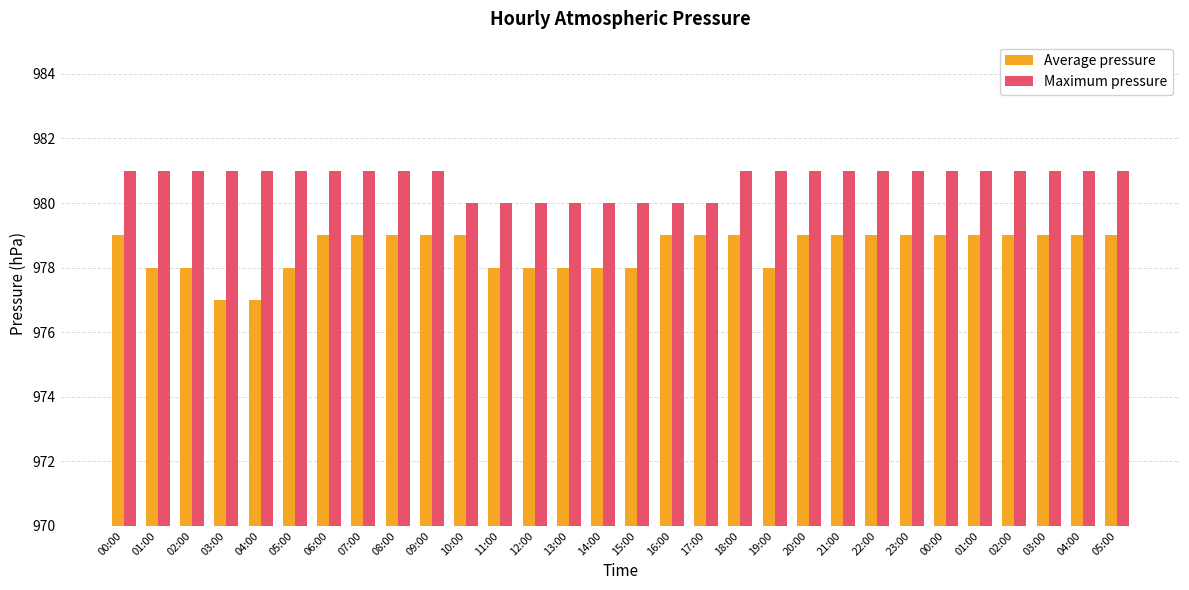

How many values in the Maximum pressure series are below 981?

8